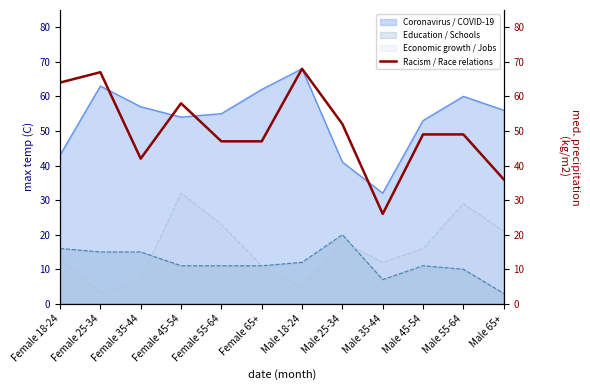

Rank the categories by value from lowest to highest.

Male 35-44, Male 65+, Female 35-44, Female 55-64, Female 65+, Male 45-54, Male 55-64, Male 25-34, Female 45-54, Female 18-24, Female 25-34, Male 18-24